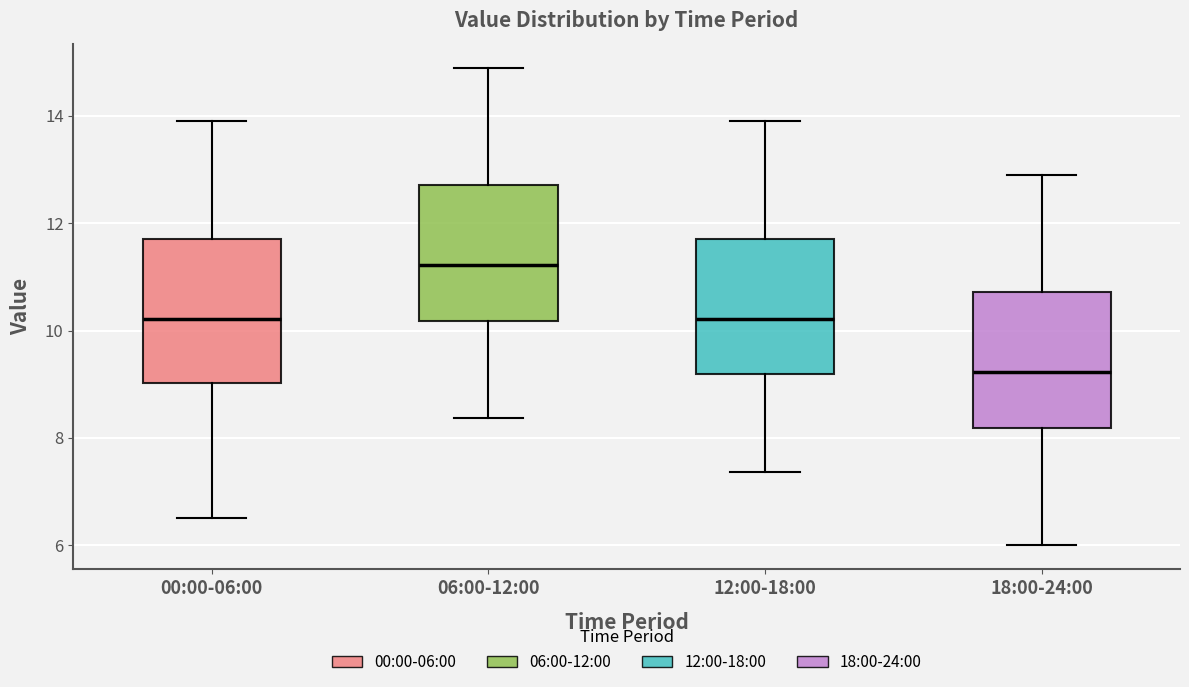

Reading left to right, read every box against the y-axis: the position of its median line, the range the box covers, and the ends of its whiskers. The values are not printed on the chart, so give them approximately, as read against the axis.

00:00-06:00: median 10.2, box 9.0 to 11.8, whiskers 6.6 to 14.0
06:00-12:00: median 11.2, box 10.2 to 12.8, whiskers 8.4 to 15.0
12:00-18:00: median 10.2, box 9.2 to 11.8, whiskers 7.4 to 14.0
18:00-24:00: median 9.2, box 8.2 to 10.8, whiskers 6.0 to 13.0